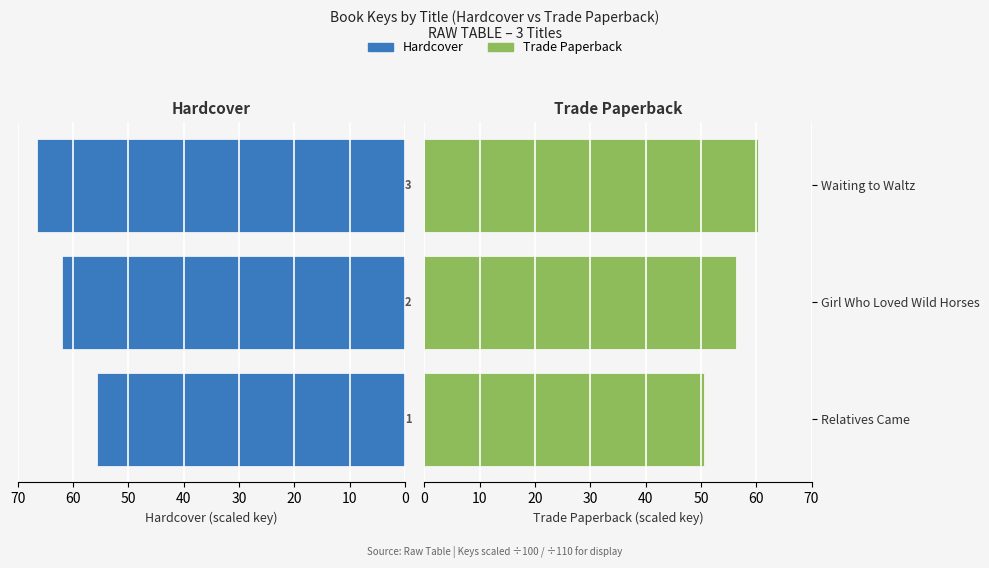

Is the value of Hardcover at Relatives Came greater than the value of Trade Paperback at Relatives Came?

Yes